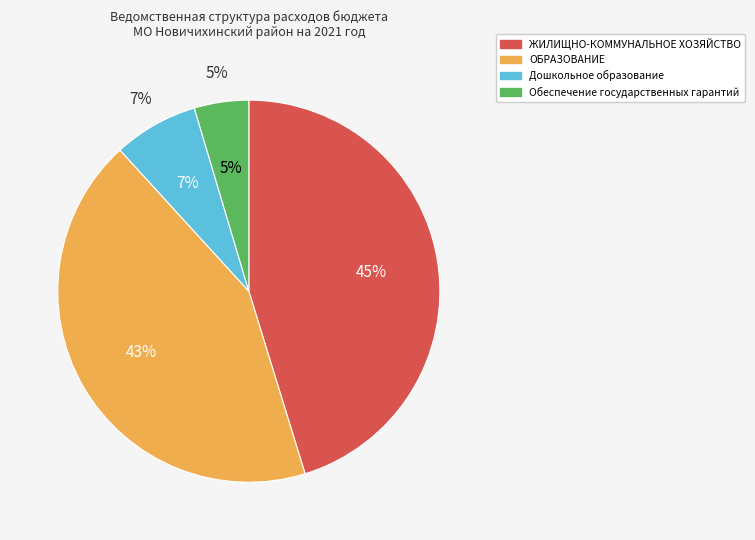

The Обеспечение государственных гарантий slice represents 5% of the pie. True or false?

True